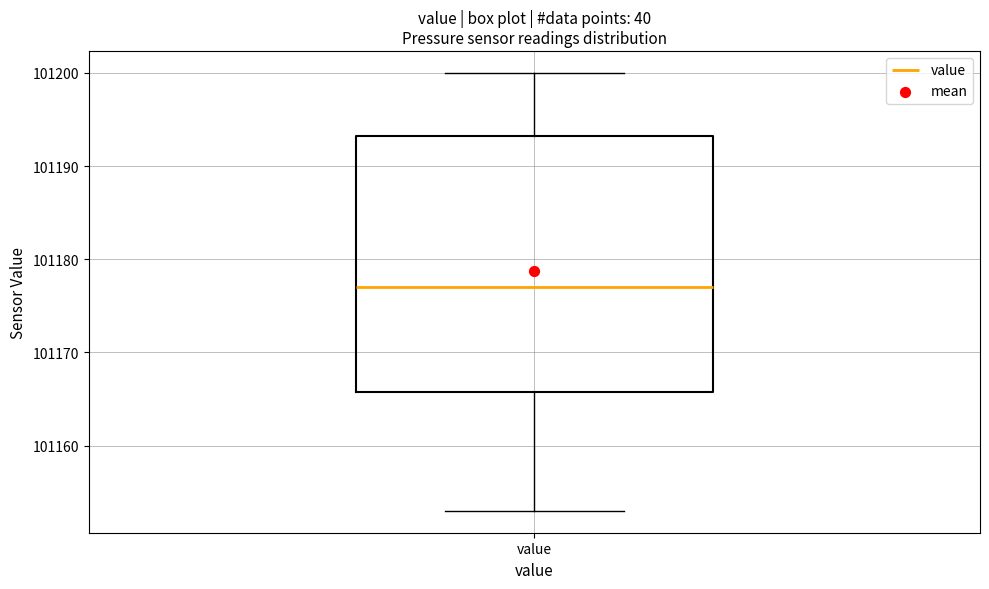

Read this box plot against the y-axis: the position of the median line, the range covered by the box, and the ends of both whiskers. The values are not printed on the chart, so give them approximately, as read against the axis.

median 101177, box 101166 to 101193, whiskers 101153 to 101200